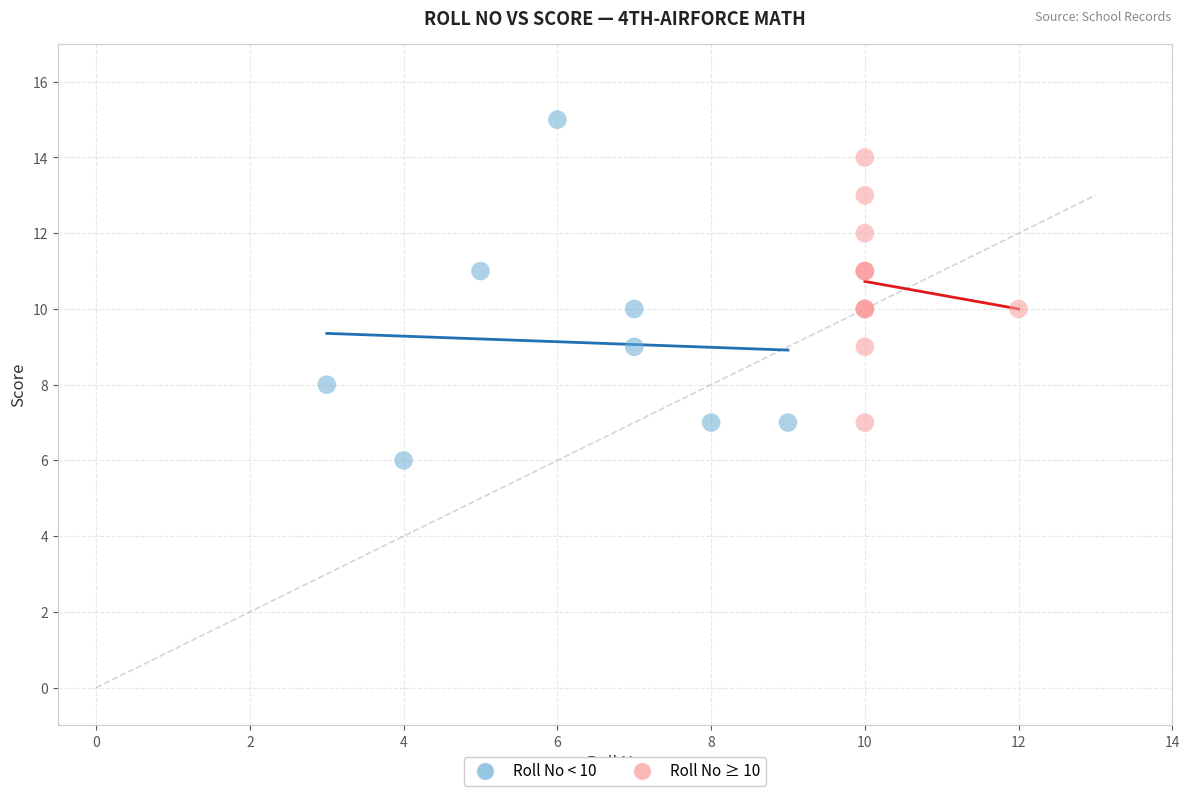

Which series reaches the maximum Y coordinate?

Roll No < 10